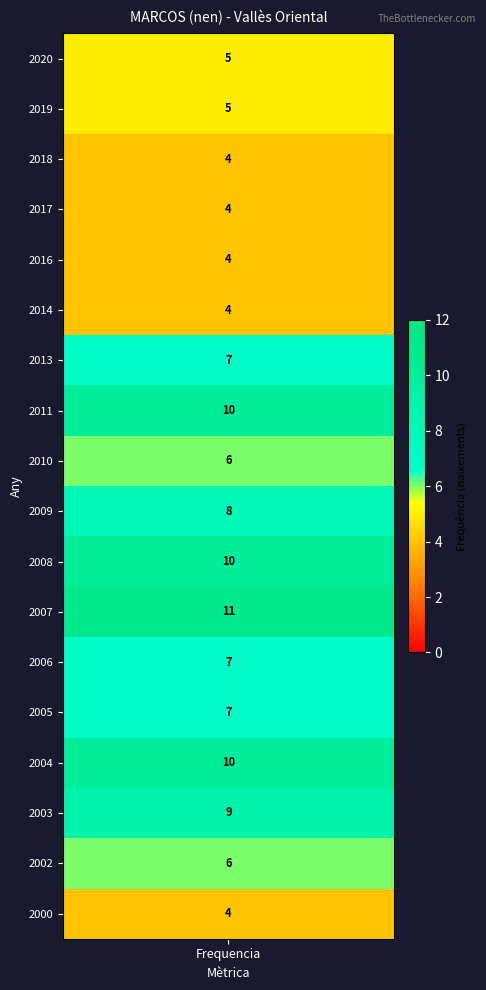

Where is the data nearest to the value 7?

2013